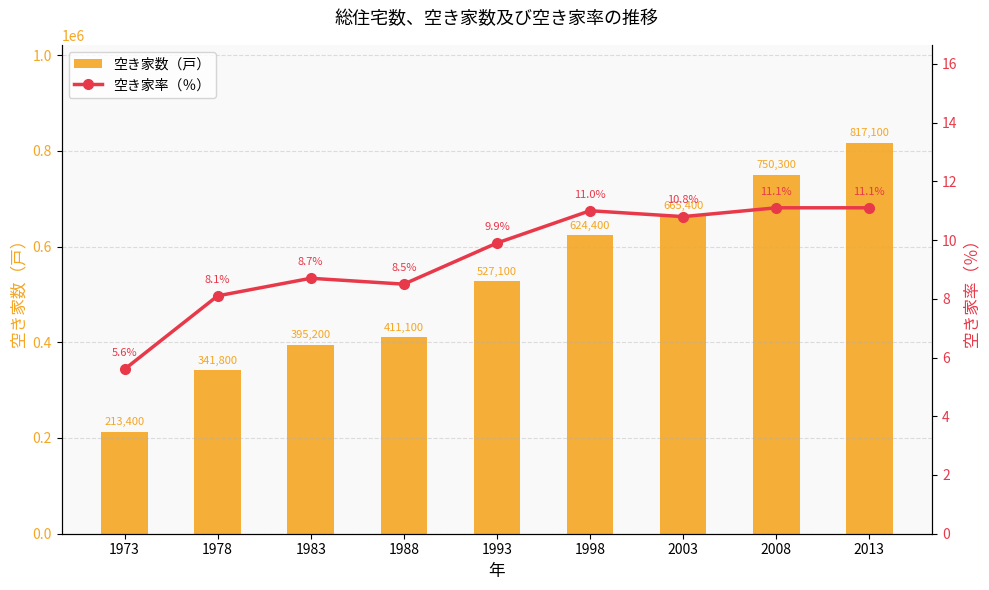

Which series has the largest range (max minus min)?

空き家数（戸）